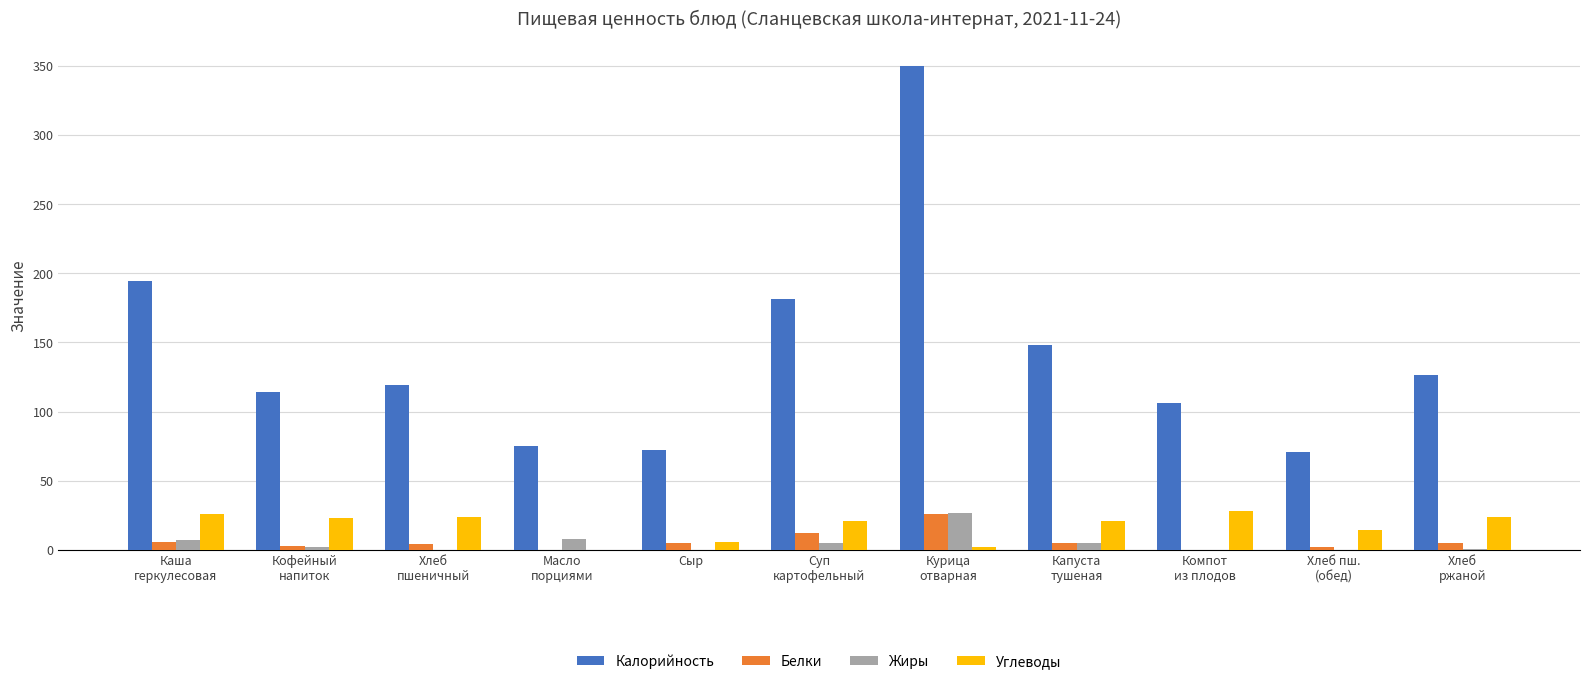

What is the total value across all series at Хлеб
пшеничный?

147.0